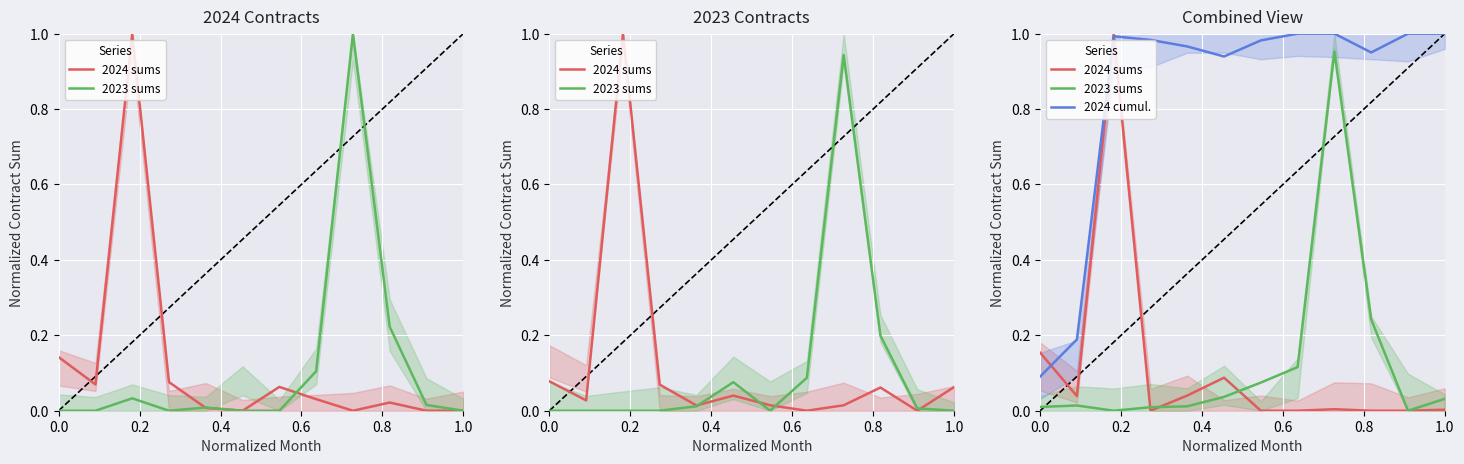

True or false: 2024 sums has a value of 0.0 at 1.0.

False